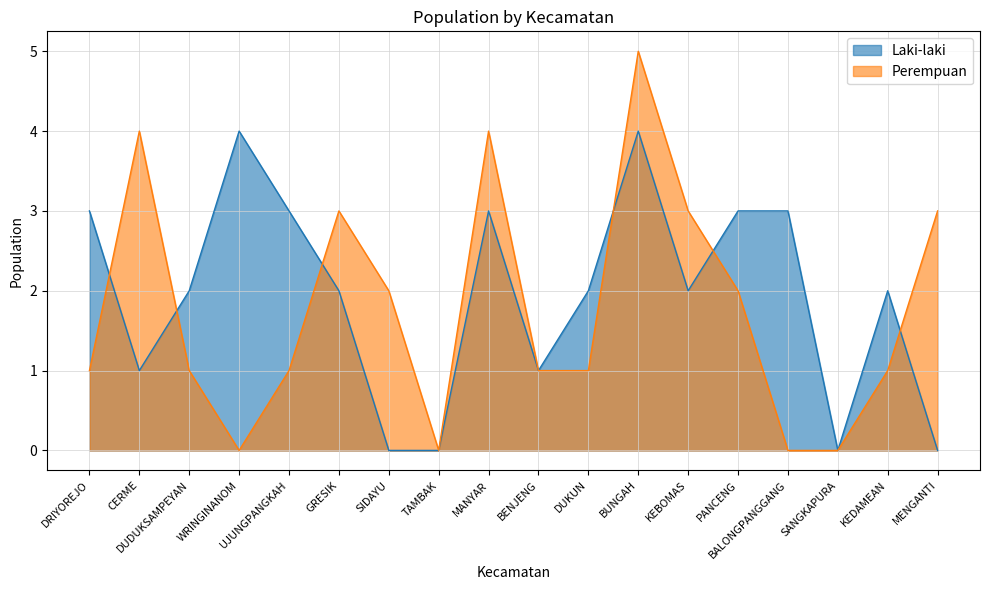

Count the number of data series in this chart.

2